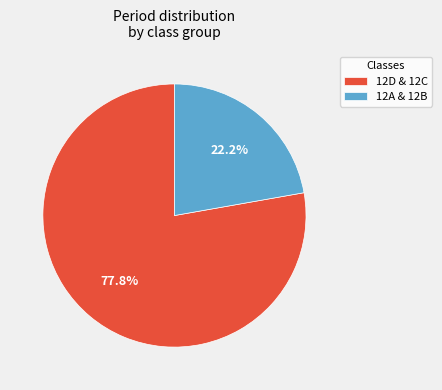

To the nearest percent, what is the average slice percentage?

50%